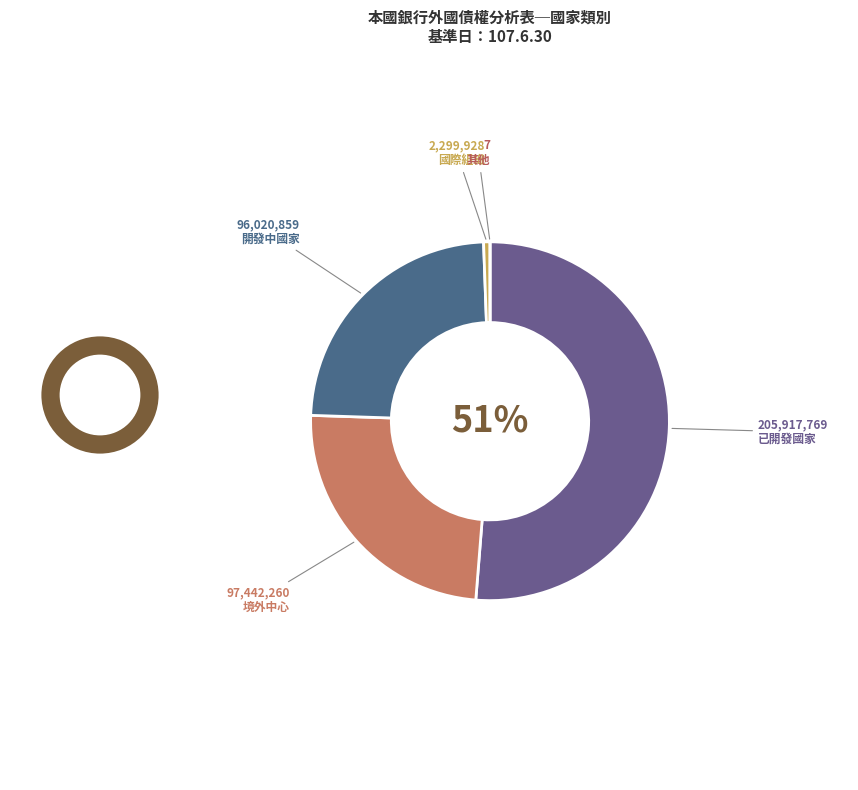

Is the sum of 境外中心 and 其他 greater than half?

No